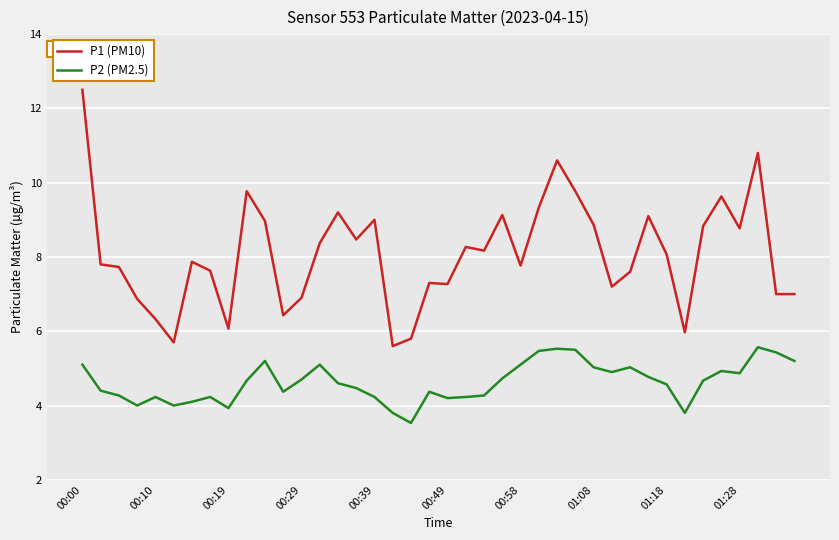

What is the maximum value shown in the chart?

12.5